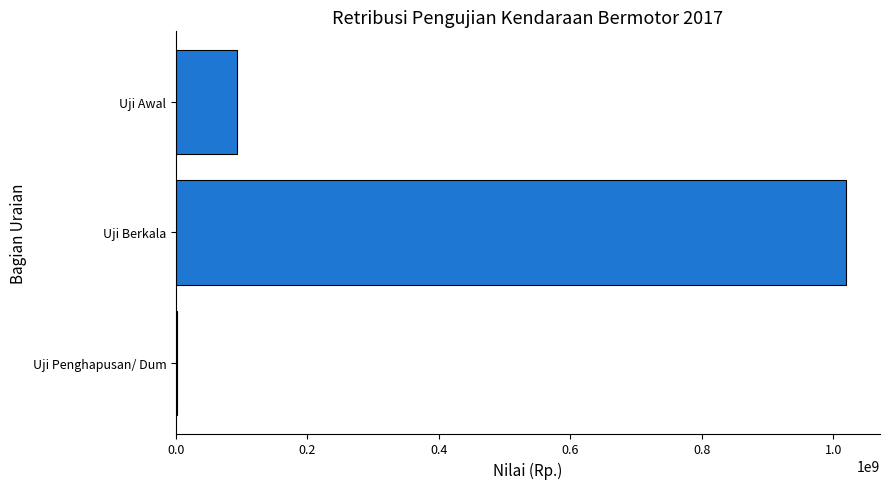

Which has a higher value, Uji Berkala or Uji Penghapusan/ Dum?

Uji Berkala